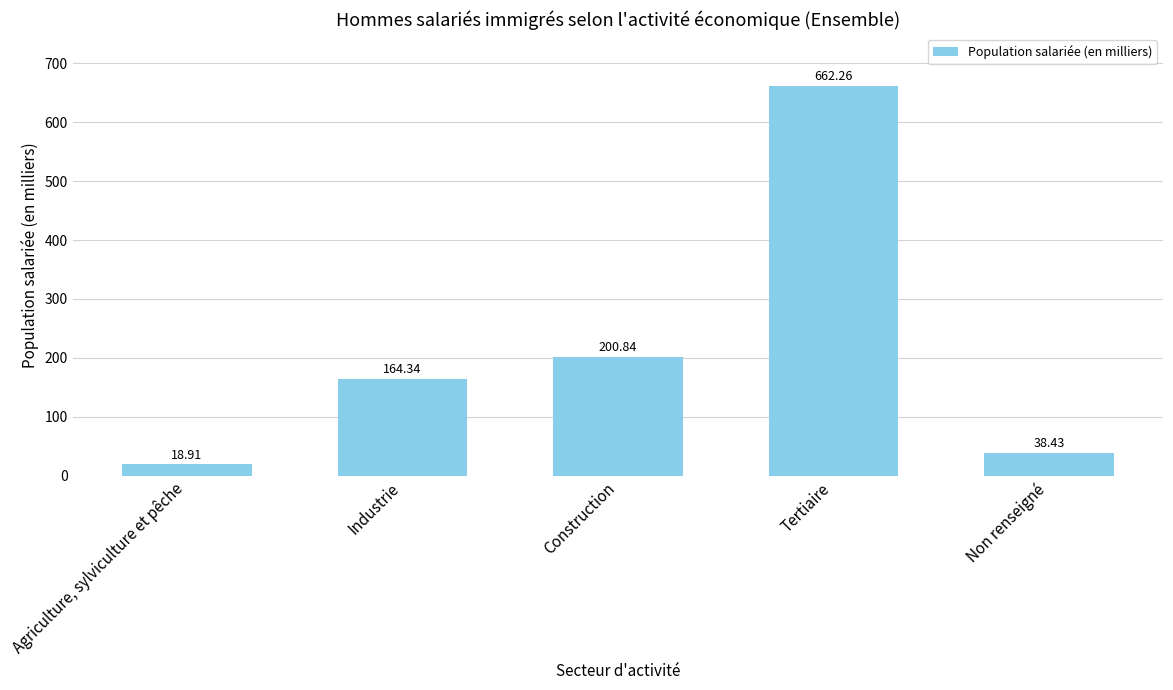

At which category does the chart reach its minimum across all series?

Agriculture, sylviculture et pêche